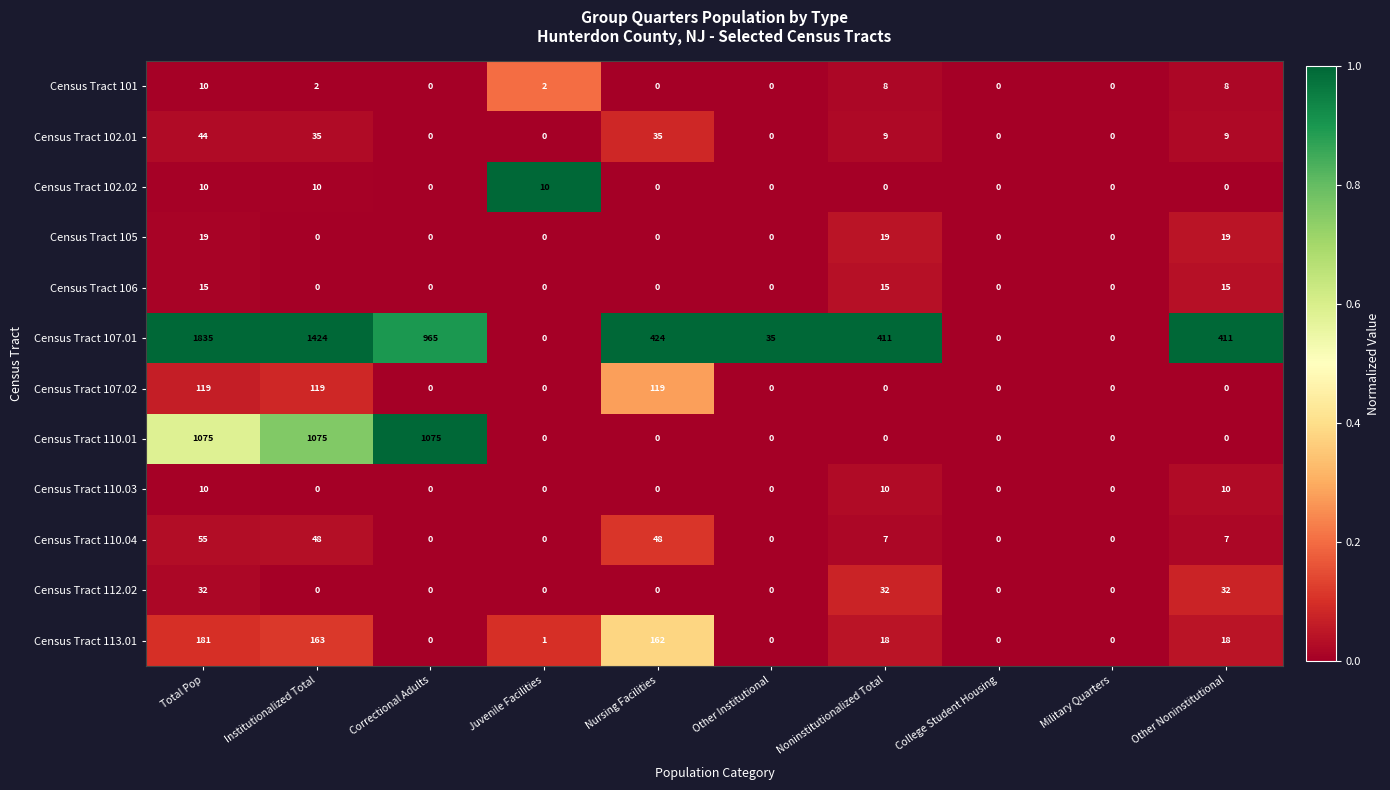

What is the spread (max minus min) of values at Correctional Adults?

1075